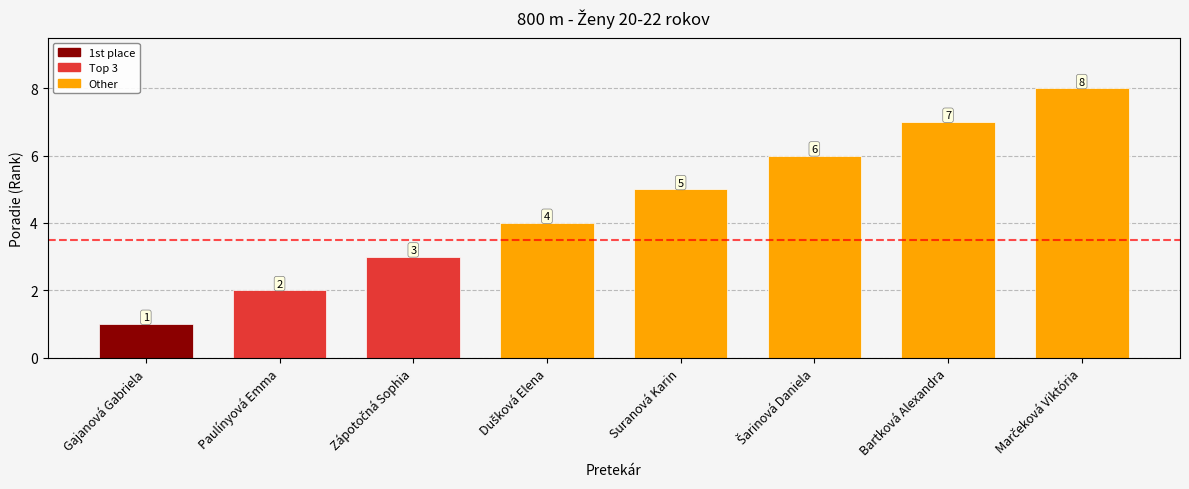

What is the change in value from Gajanová Gabriela to Bartková Alexandra?

+6